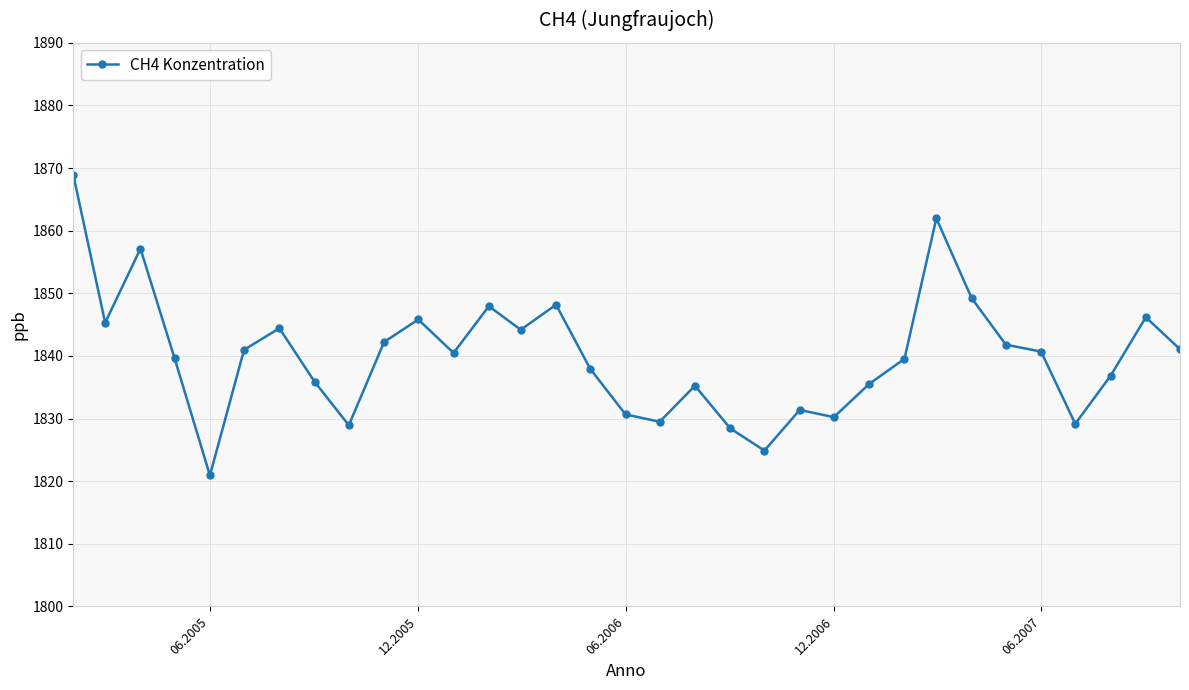

What is the greatest value displayed?

1868.9